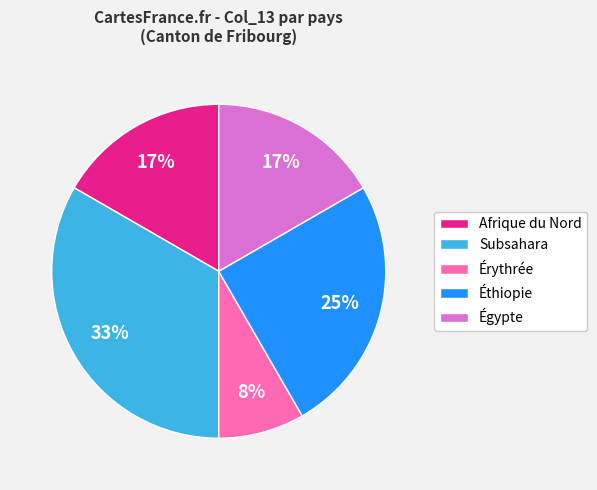

Count the number of slices in the pie.

5